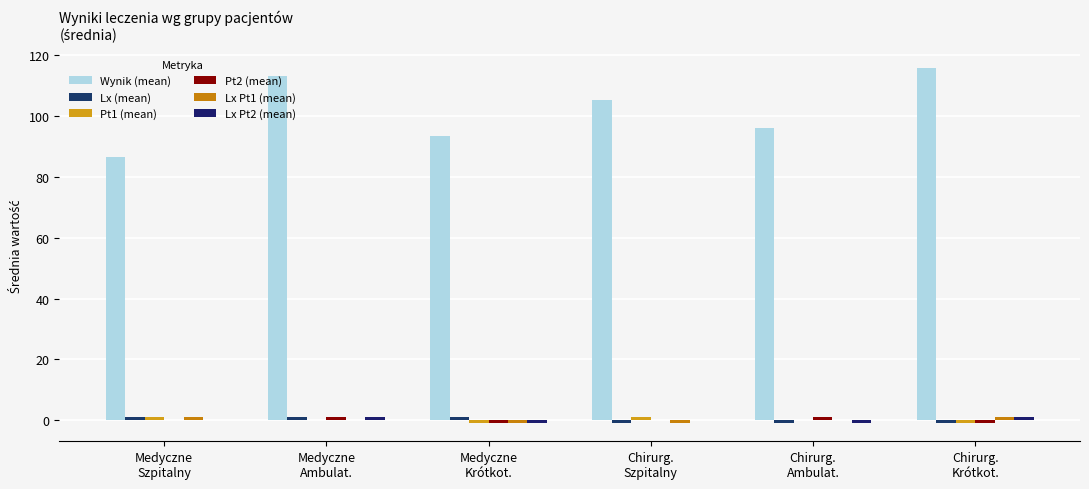

Are the bars grouped side by side (vs. stacked)?

Yes